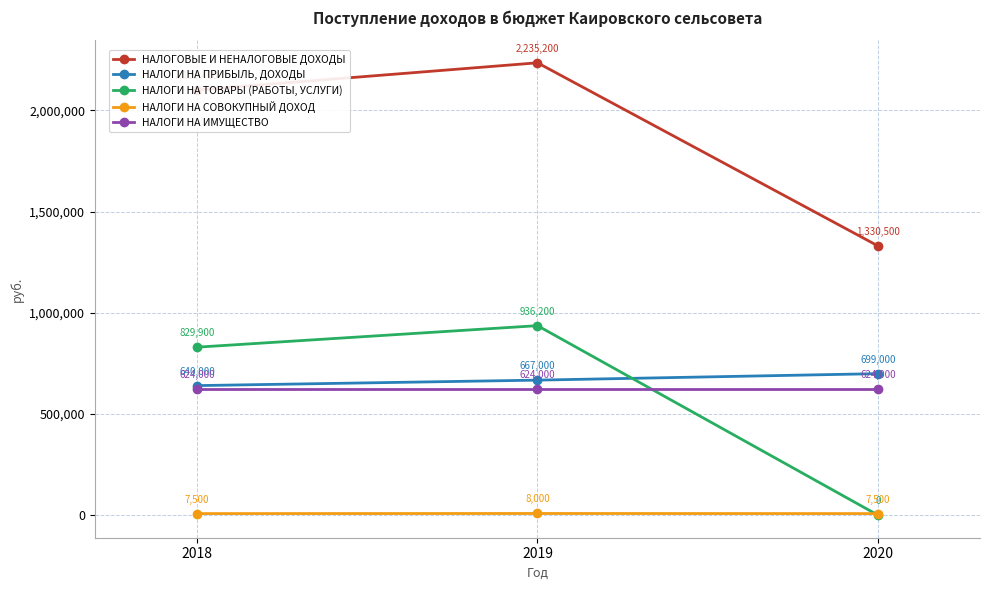

What is the lowest value of the НАЛОГИ НА СОВОКУПНЫЙ ДОХОД series?

7500